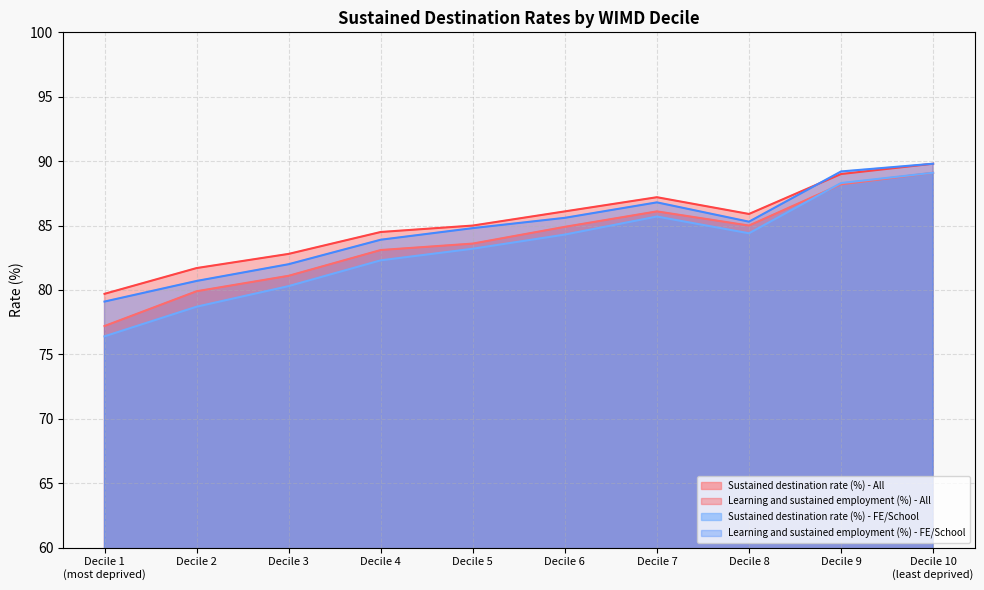

What is the value of the Learning and sustained employment (%) - FE/School point at the 2nd from the left?

80.7